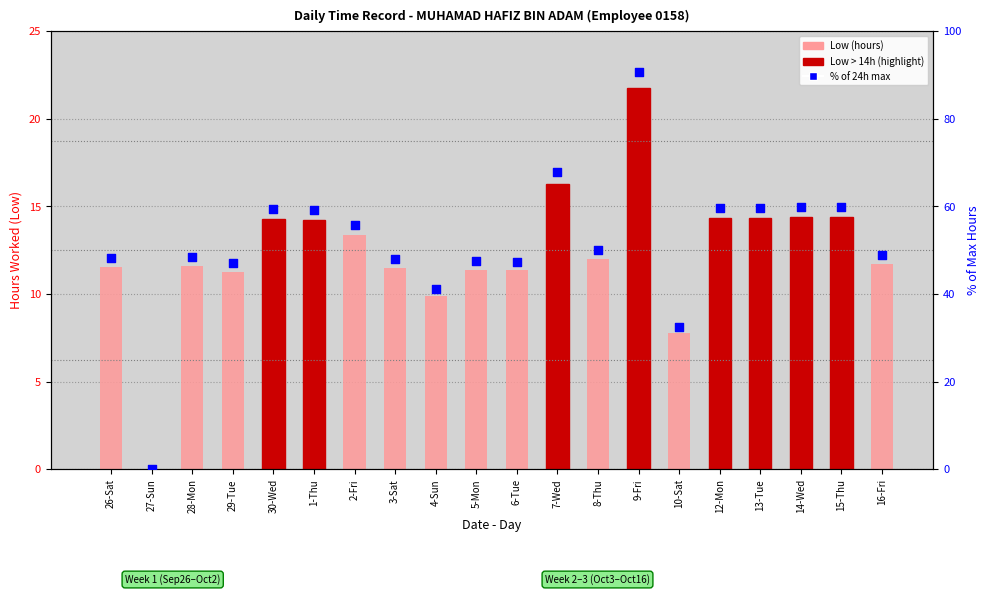

Which series has the largest Y range (max minus min)?

percentile (% of 24h)